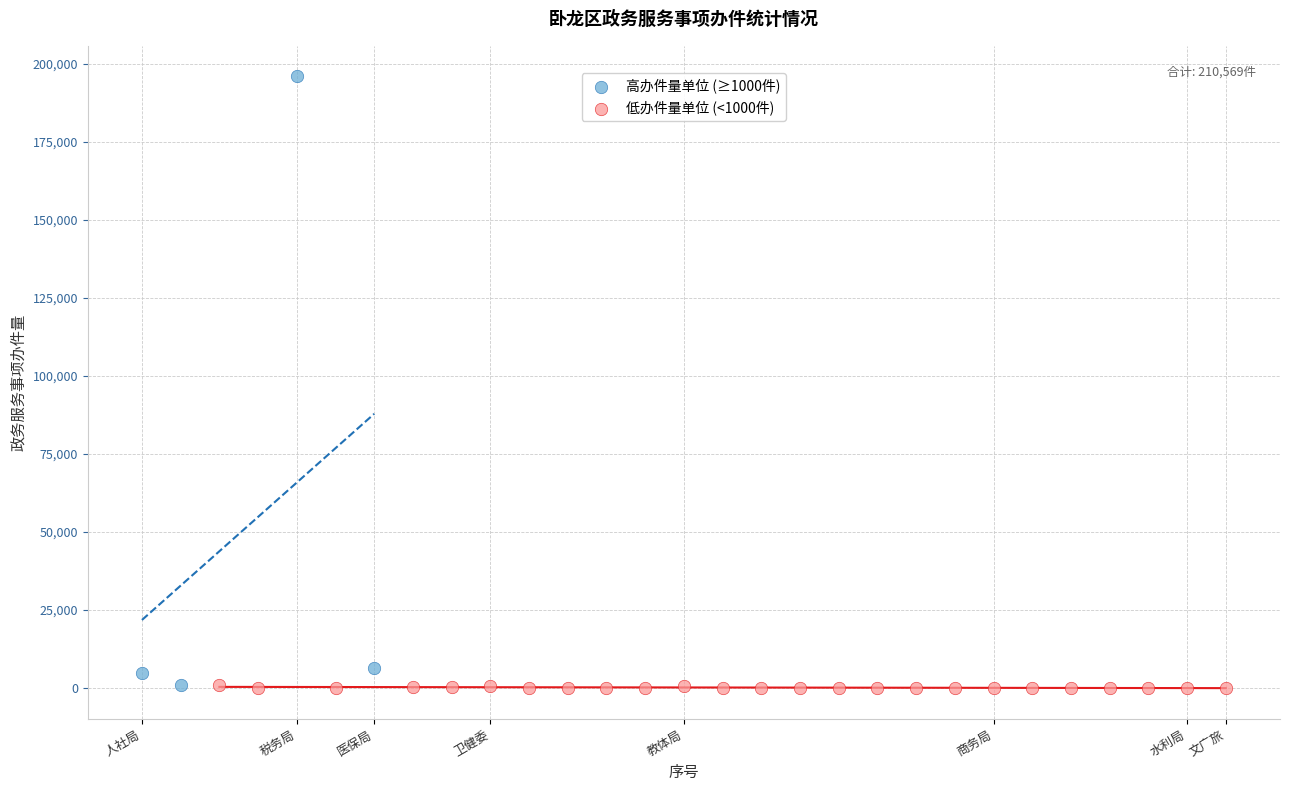

Which series reaches the maximum Y coordinate?

高办件量单位 (≥1000件)